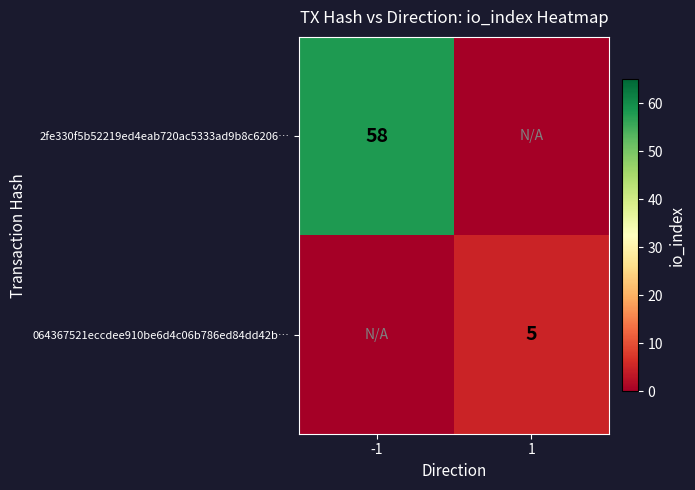

Is it true that 064367521eccdee910be6d4c06b786ed84dd42b… equals 5 at 1?

True